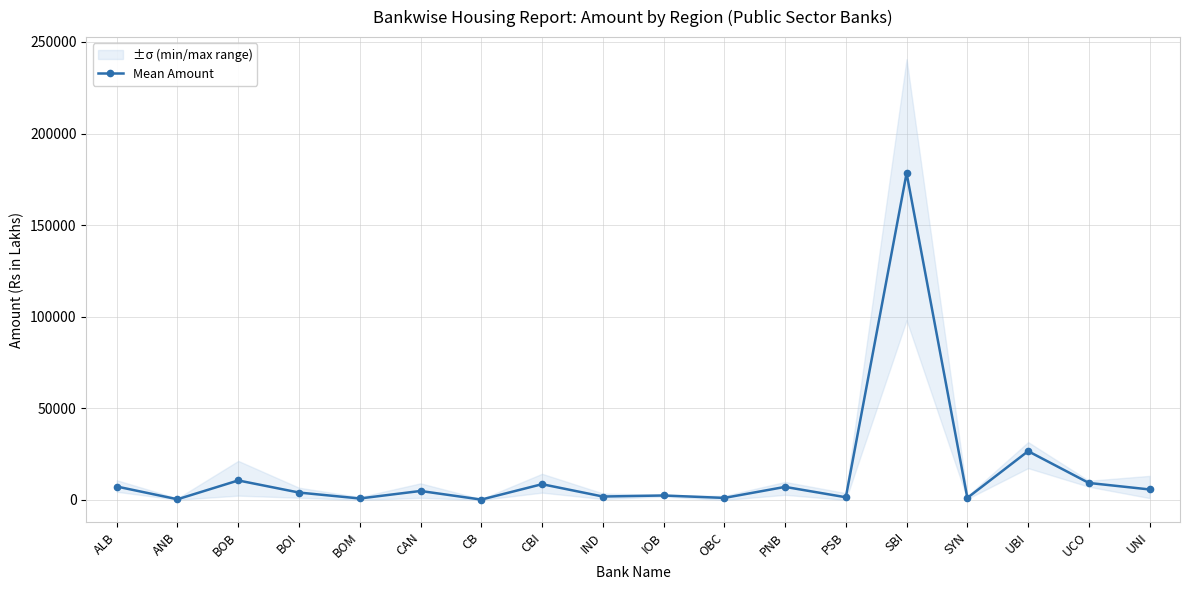

List the labels in order of value, largest first.

SBI, UBI, BOB, UCO, CBI, ALB, PNB, UNI, CAN, BOI, IOB, IND, PSB, SYN, OBC, BOM, ANB, CB